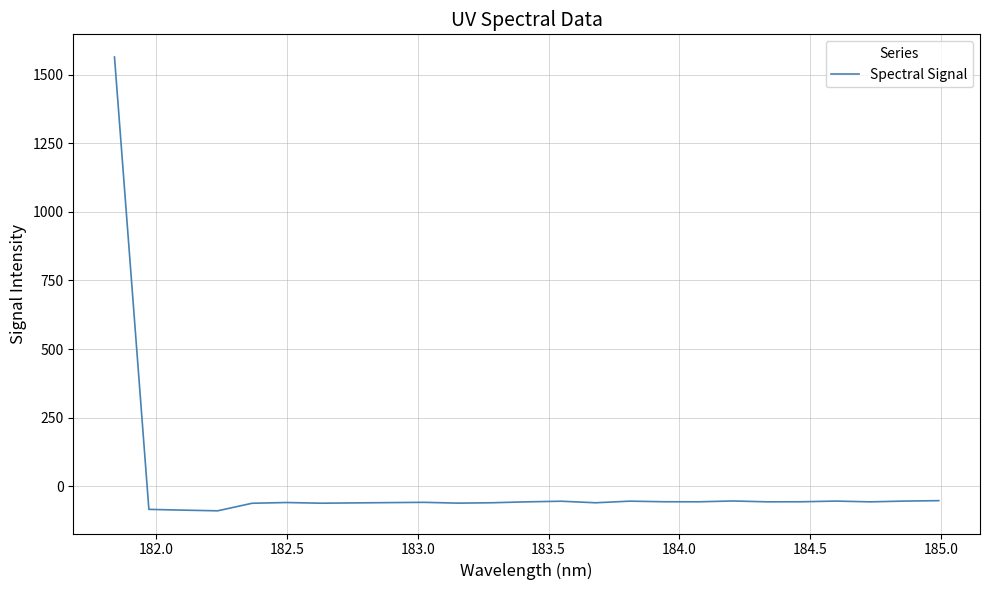

What is the maximum value shown in the chart?

1565.0